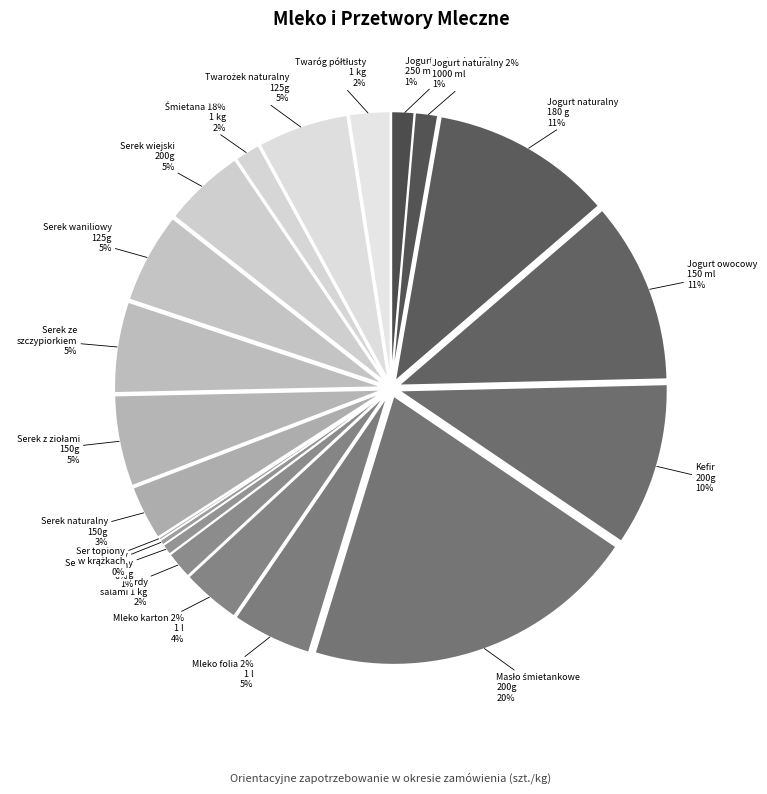

To the nearest percent, what percentage of the pie is Mleko folia 2%
1 l?

5%